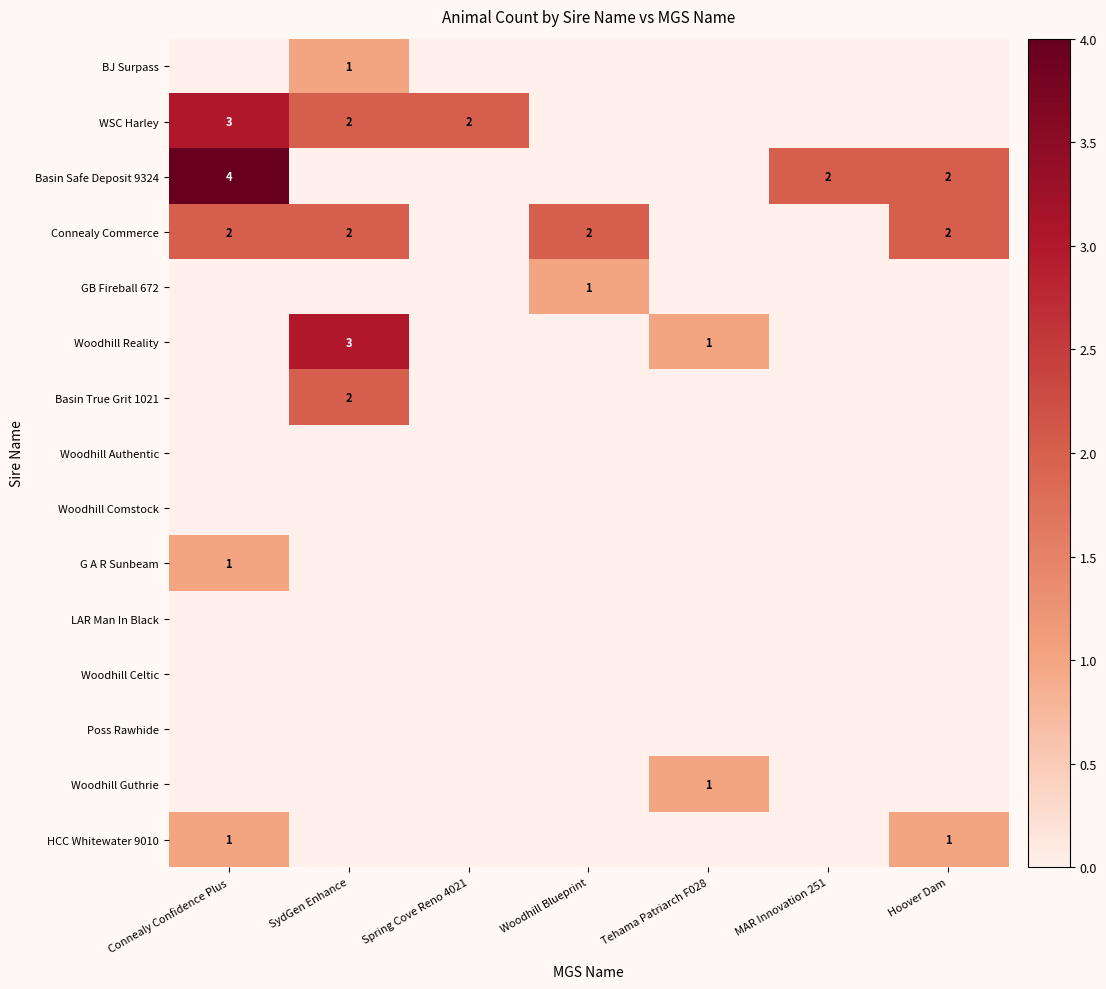

Which has a higher value, Woodhill Blueprint or Spring Cove Reno 4021?

Woodhill Blueprint